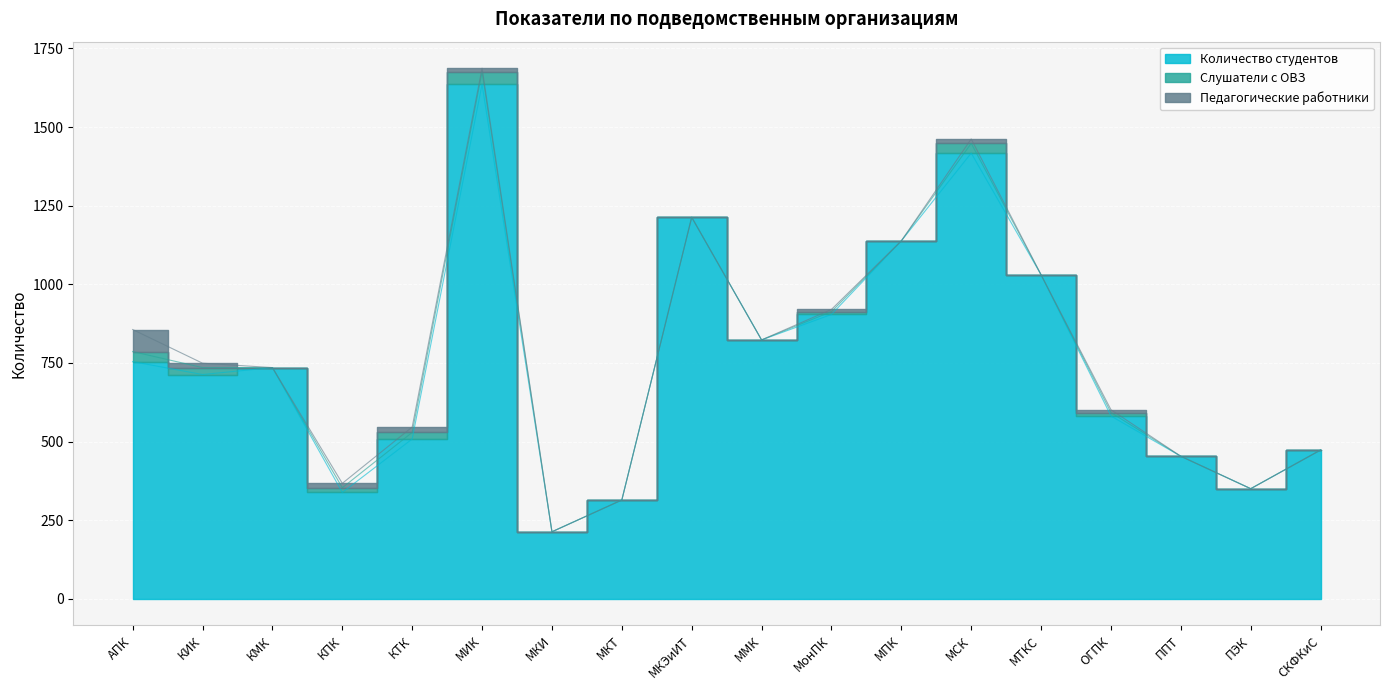

What is the label of the 6th point from the left?

МИК